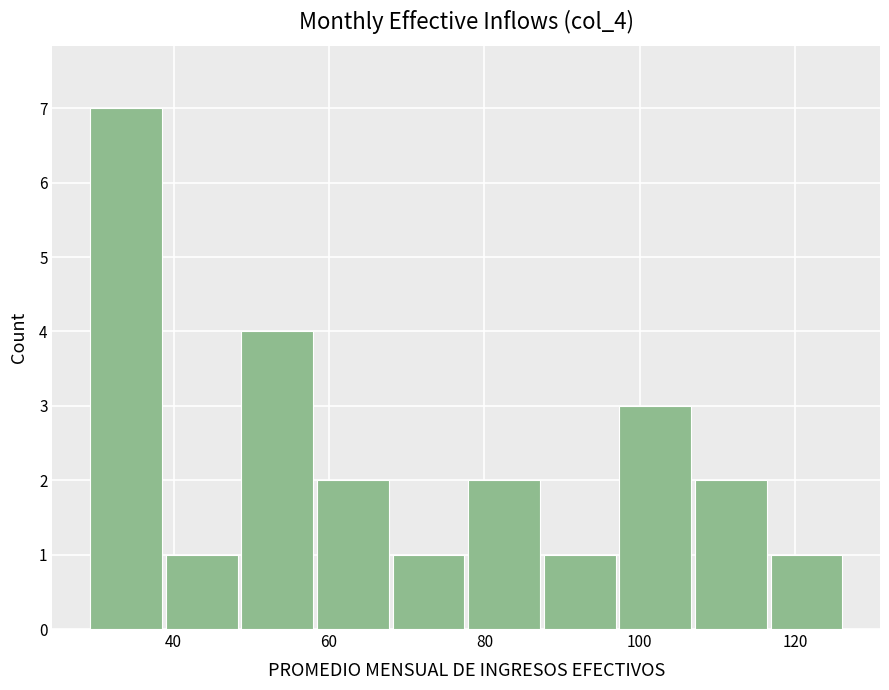

Which range on the x-axis has the tallest bar?

30 to 38